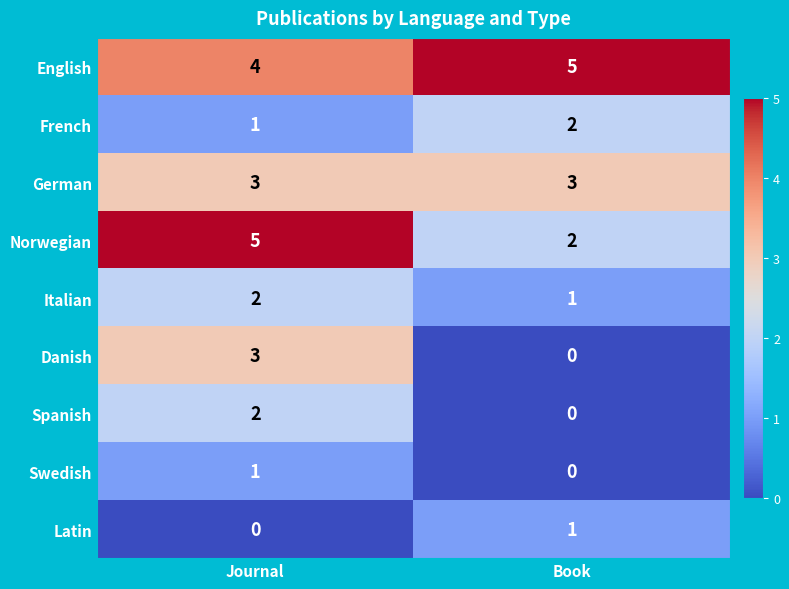

What is the difference between the Danish values at Book and Journal?

3